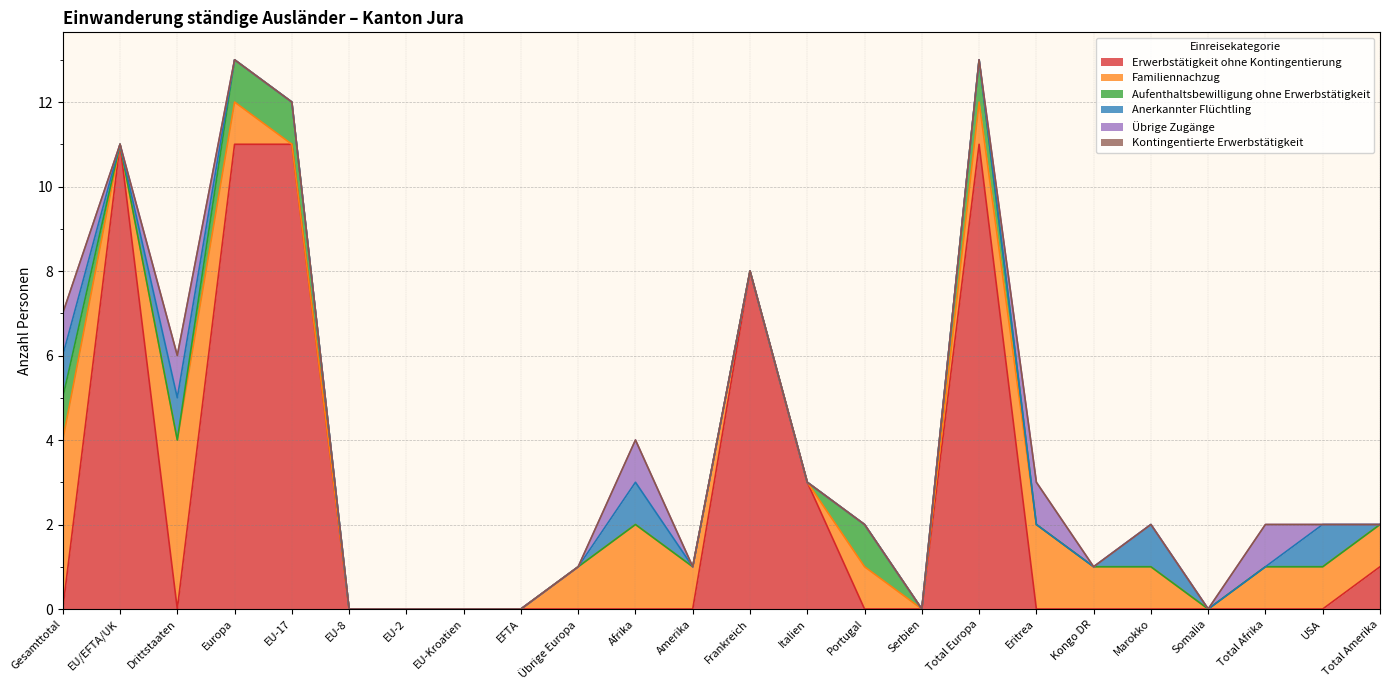

What are all the series names shown in the legend?

Erwerbstätigkeit ohne Kontingentierung, Familiennachzug, Aufenthaltsbewilligung ohne Erwerbstätigkeit, Anerkannter Flüchtling, Übrige Zugänge, Kontingentierte Erwerbstätigkeit